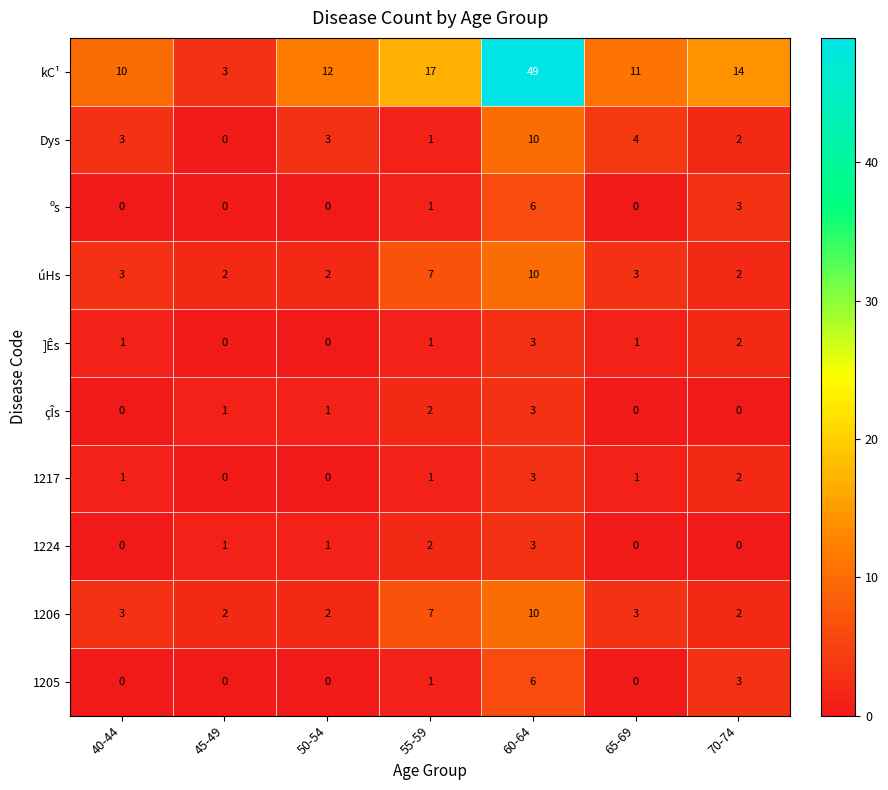

What is the greatest value displayed?

49